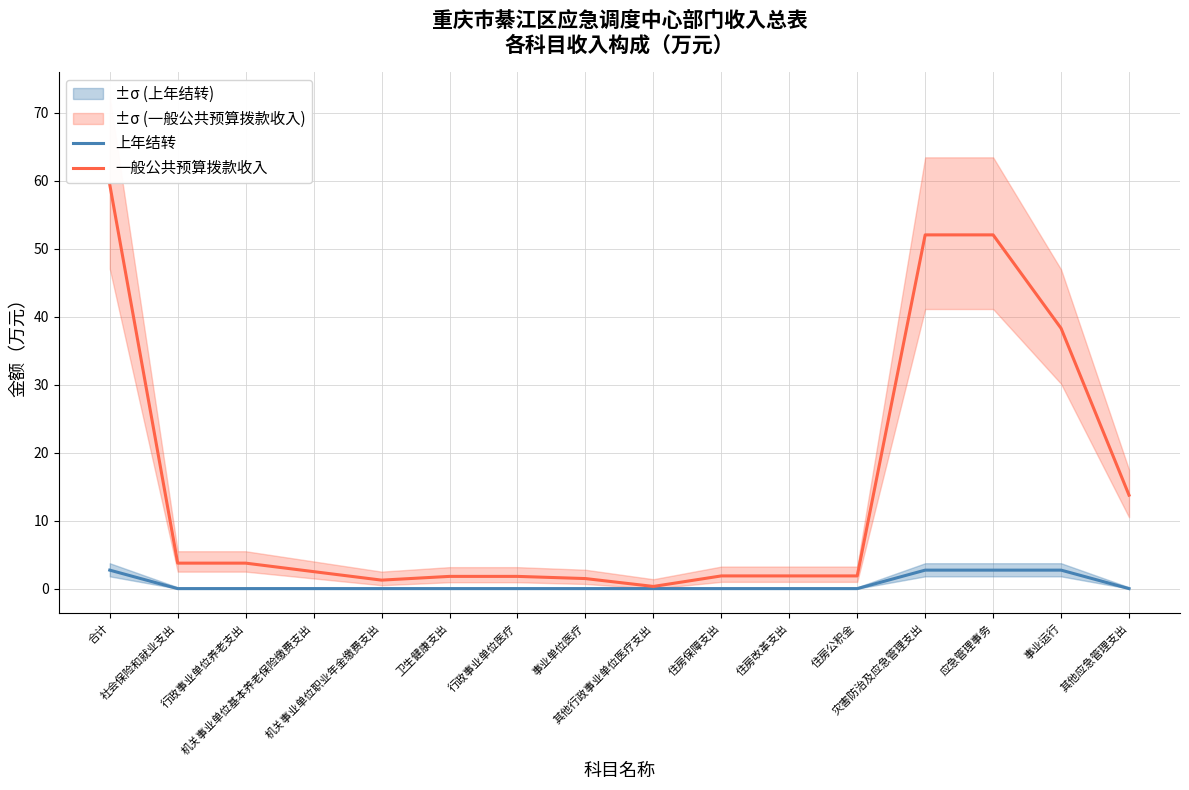

Rank the series by their average value, from lowest to highest.

上年结转, 一般公共预算拨款收入